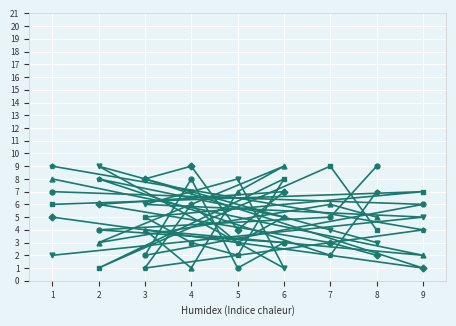

Which series has the largest range (max minus min)?

col_5